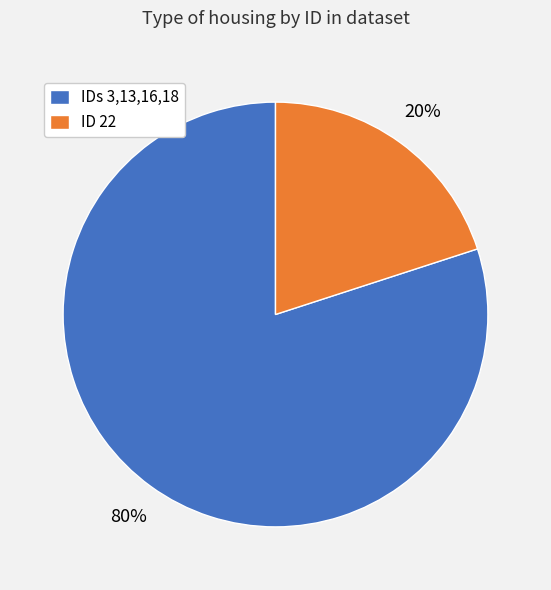

Rank the categories by value from lowest to highest.

ID 22, IDs 3,13,16,18